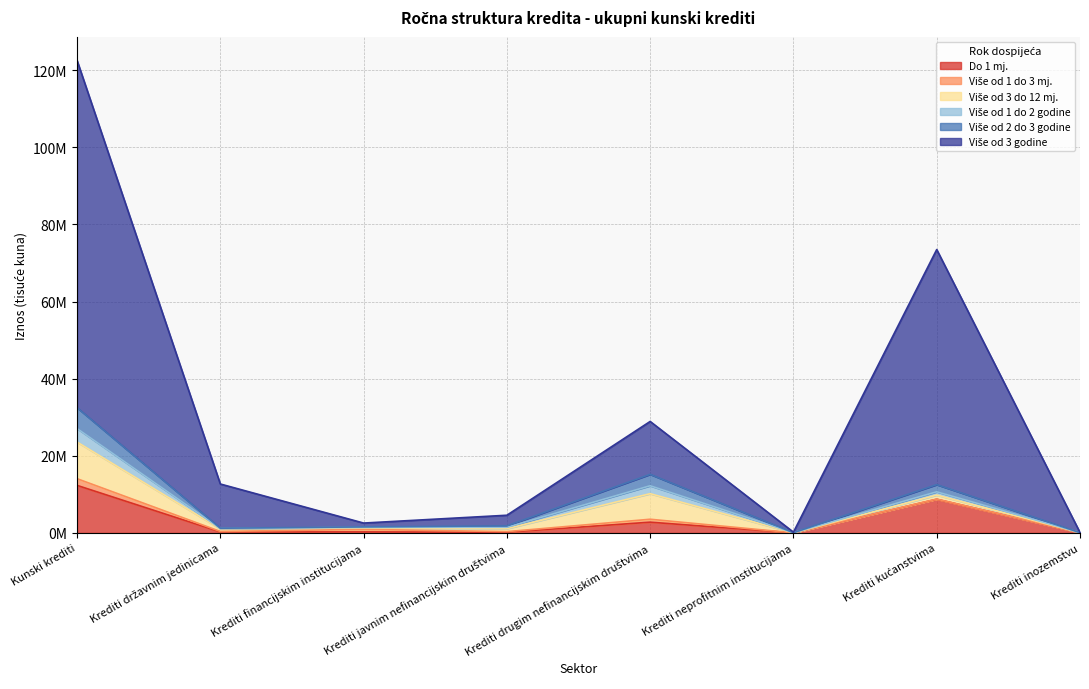

Does the chart display data point markers on the line(s)?

No